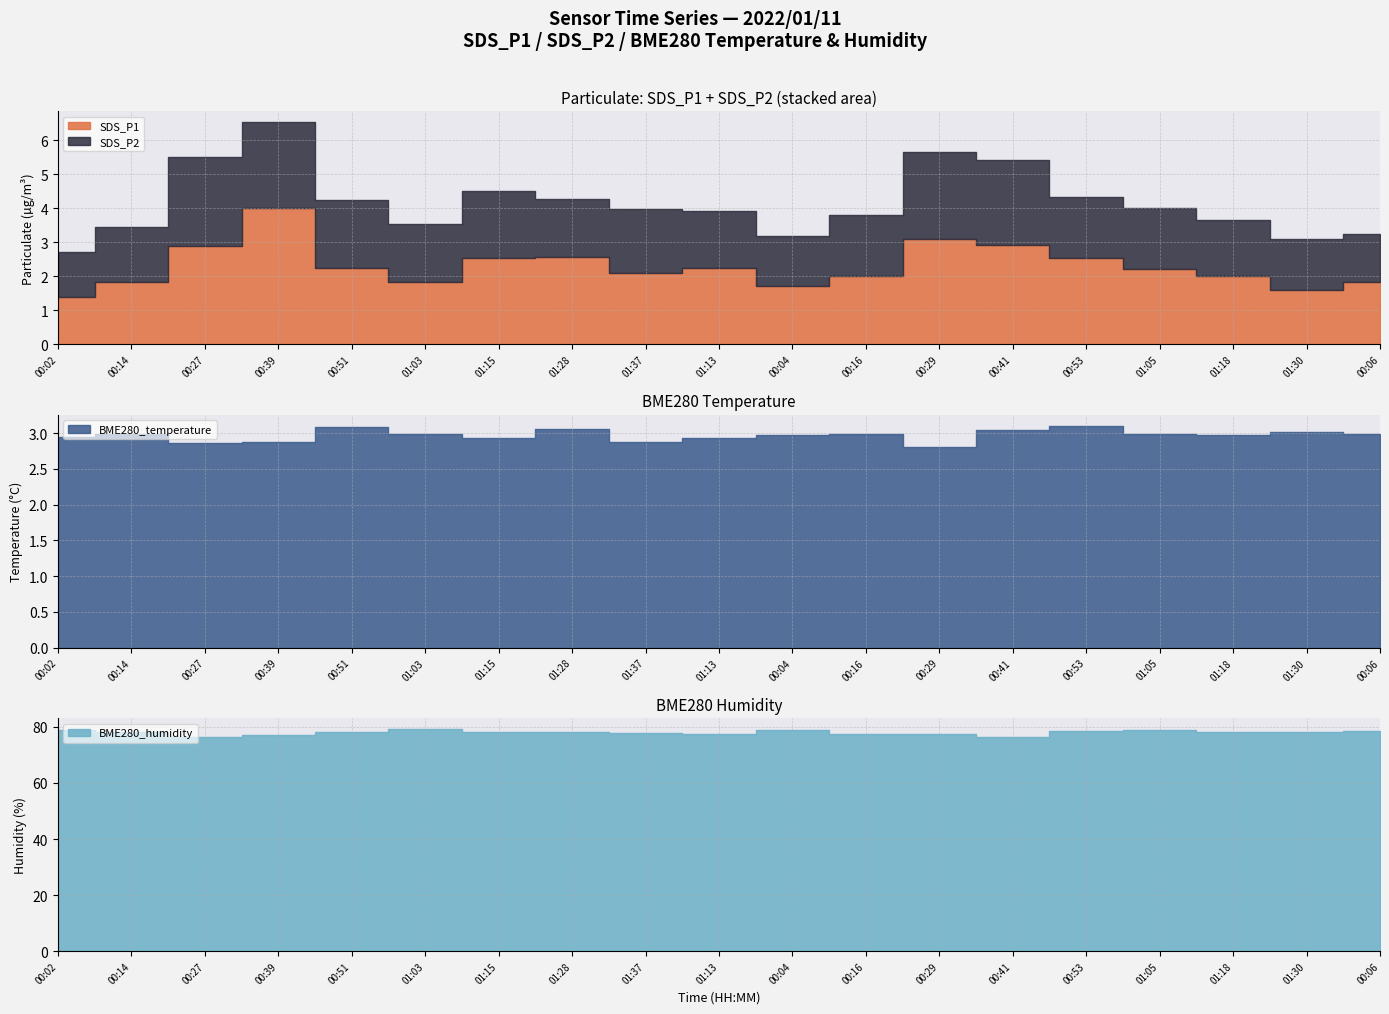

What is the value of the BME280_temperature point at the 5th from the left?

3.1